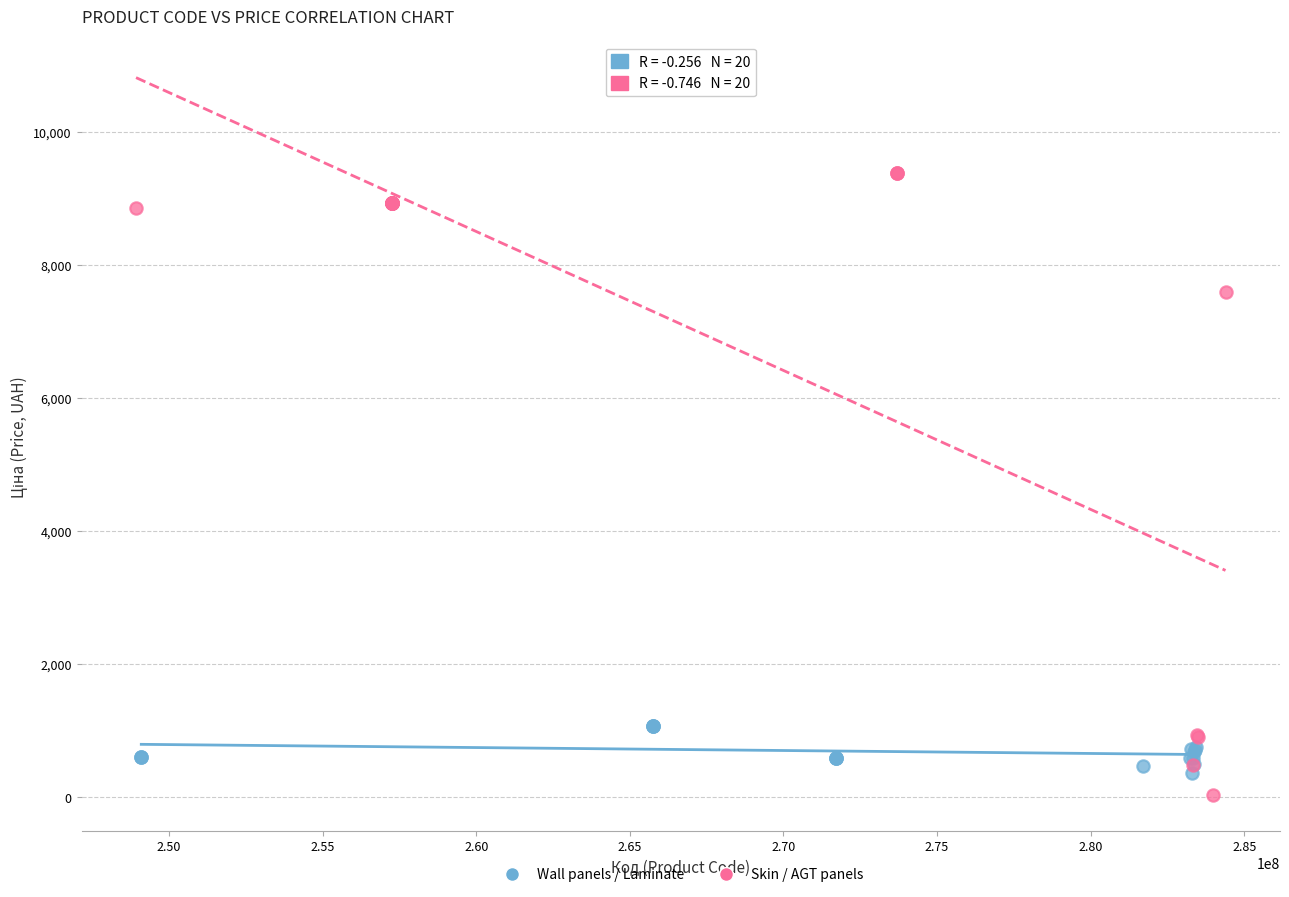

Which series has the widest spread of Y values?

Skin / AGT panels